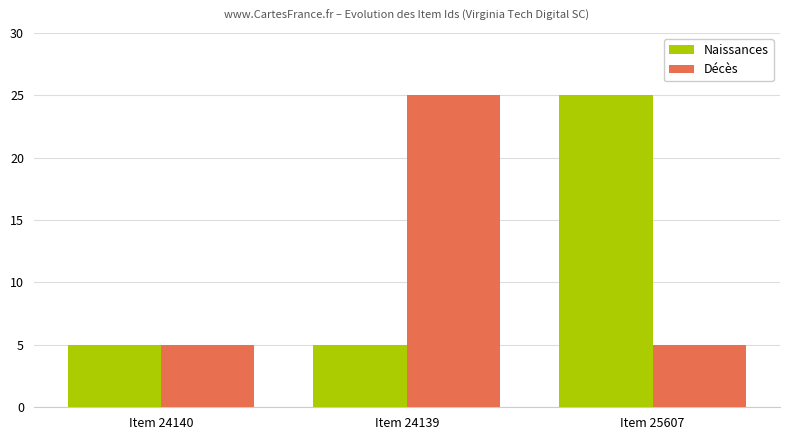

Is the value of Naissances at Item 25607 greater than the value of Décès at Item 24140?

Yes